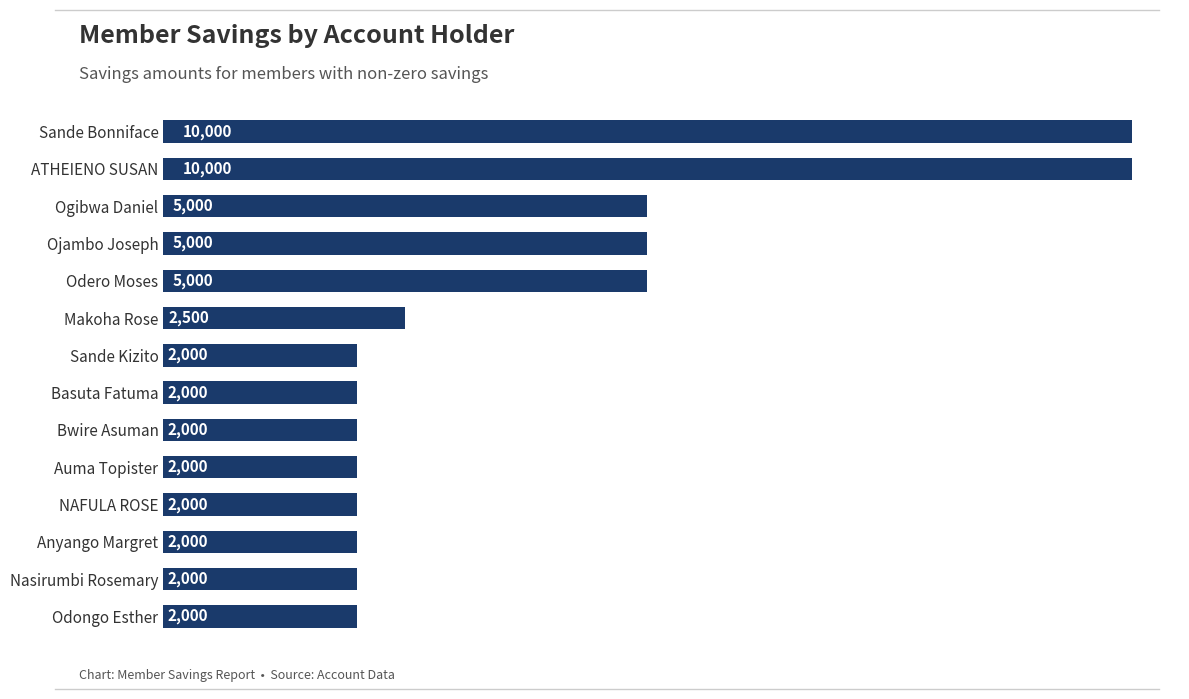

What is the value of the 13th bar from the top?

2000